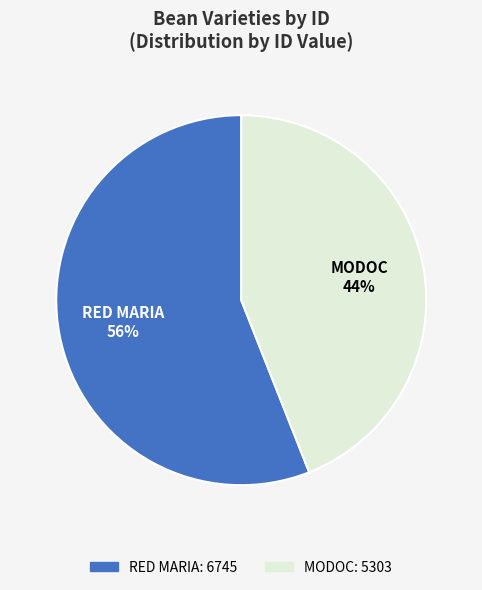

Combined, do MODOC and RED MARIA account for over 50%?

Yes